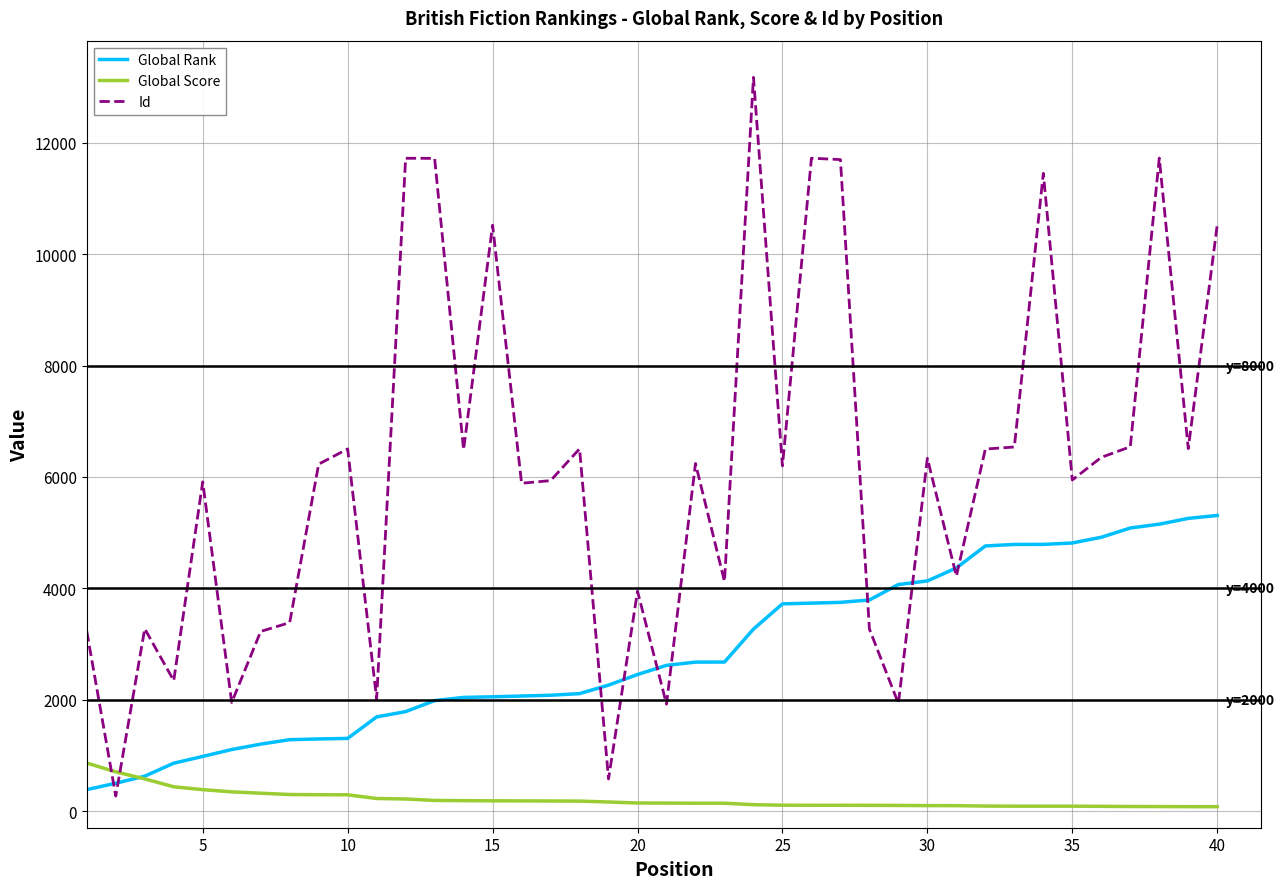

What is the greatest value displayed?

13175